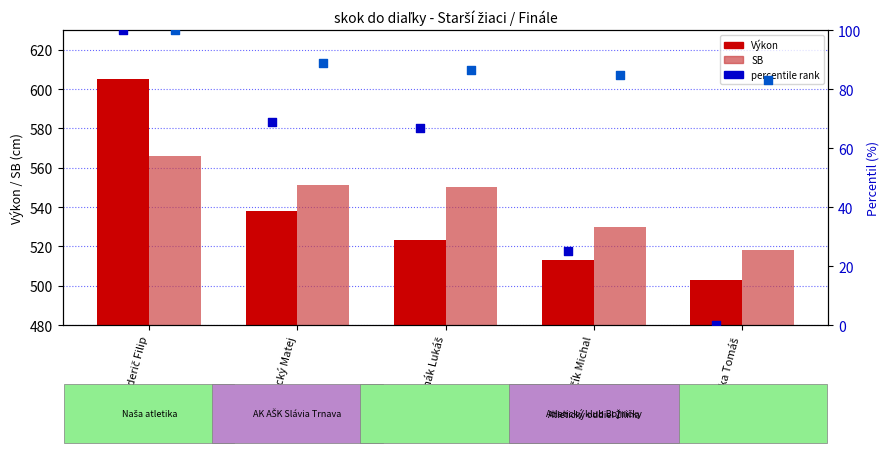

Which series contains the lowest Y value?

SB percentile rank